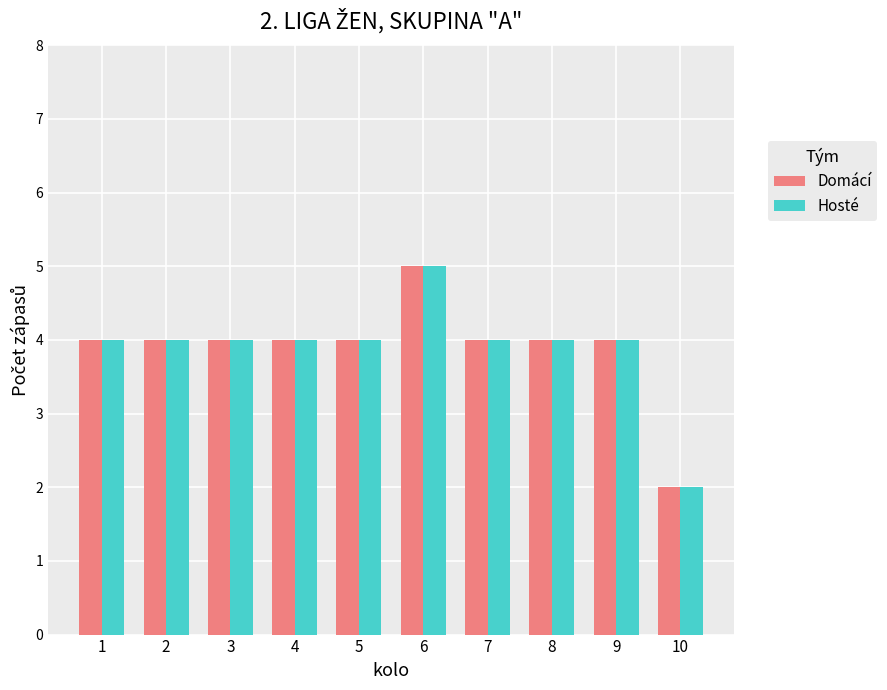

What is the maximum value for Domácí?

5